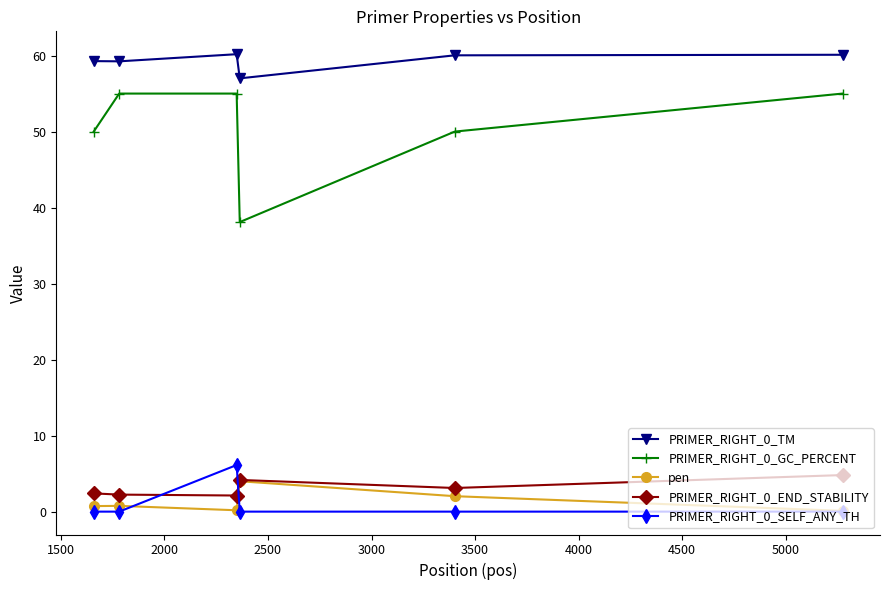

How many data points in PRIMER_RIGHT_0_END_STABILITY are above 3?

3